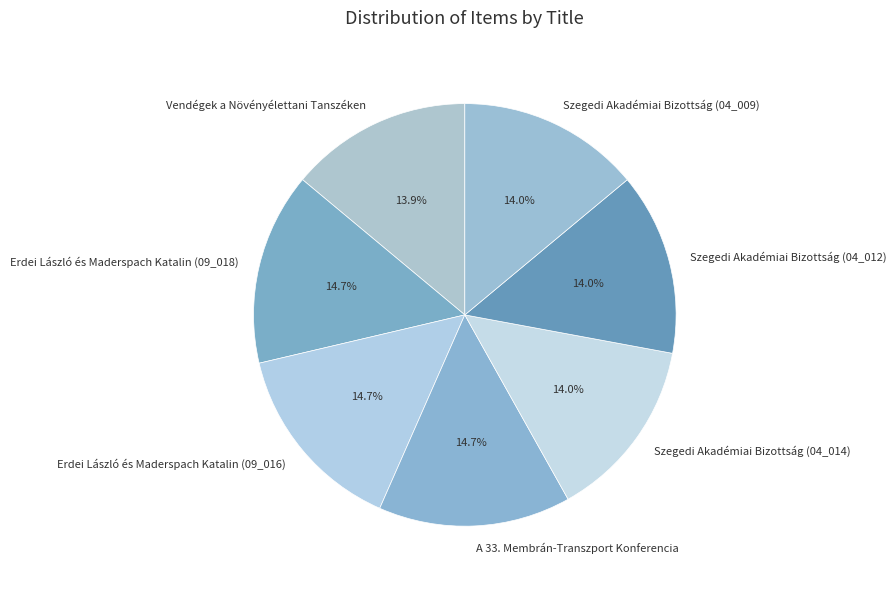

How many slices are in this pie chart?

7